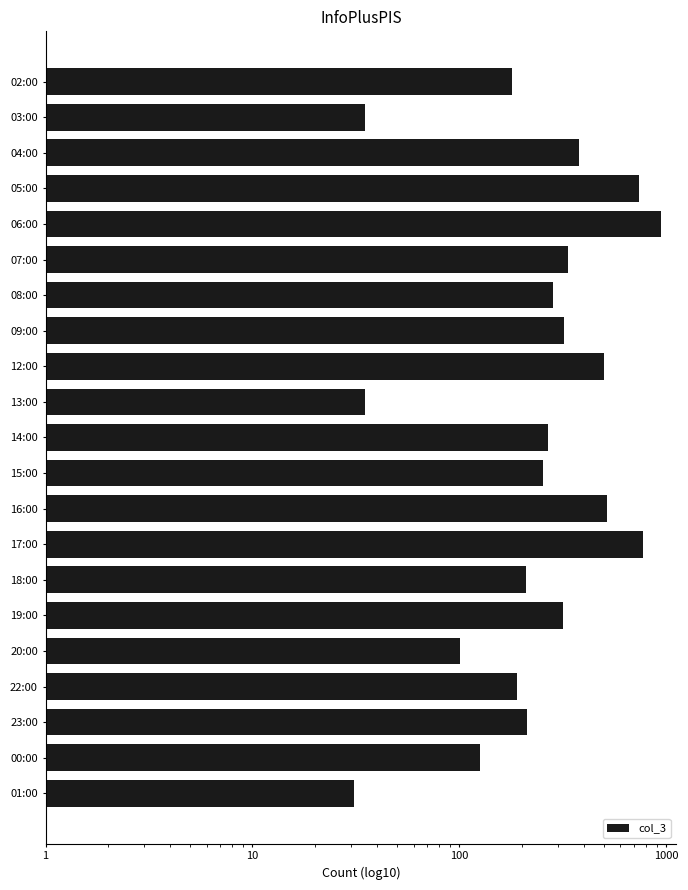

Reading left to right, what are all the values shown in this chart?

180	35	379	739	940	336	283	321	497	35	268	252	519	773	209	315	101	190	212	126	31